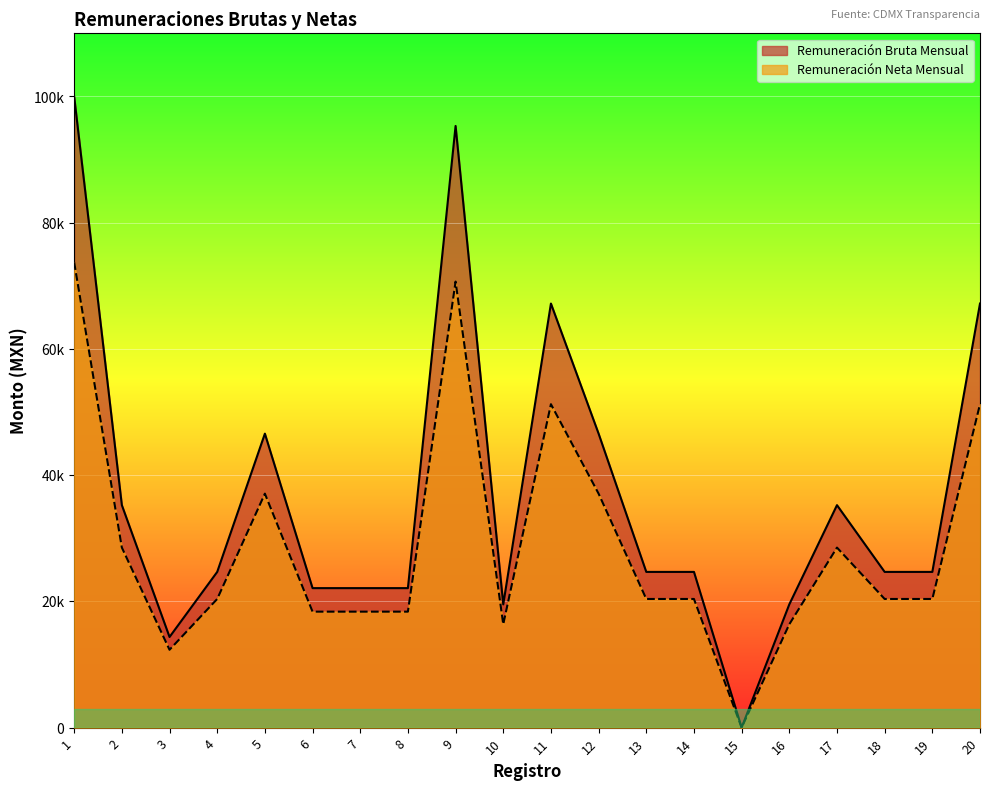

True or false: Remuneración Neta Mensual and Remuneración Bruta Mensual intersect in this chart.

False